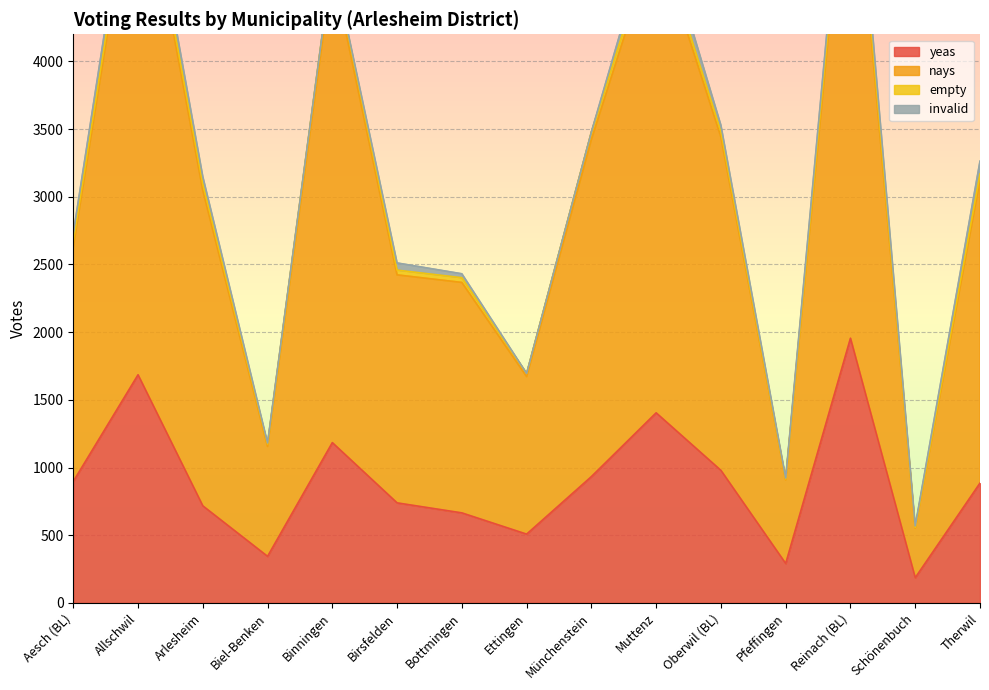

What value does the yeas series have at Therwil?

885